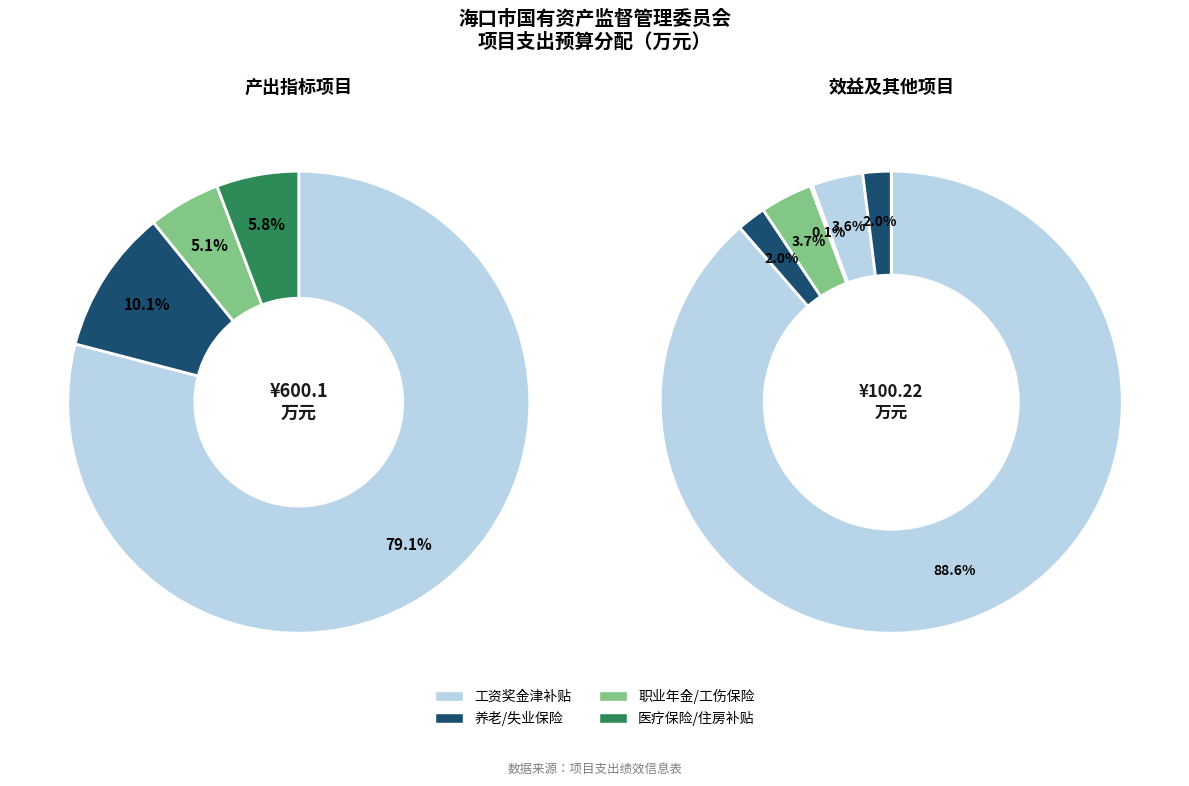

Which category accounts for the majority?

工资奖金津补贴